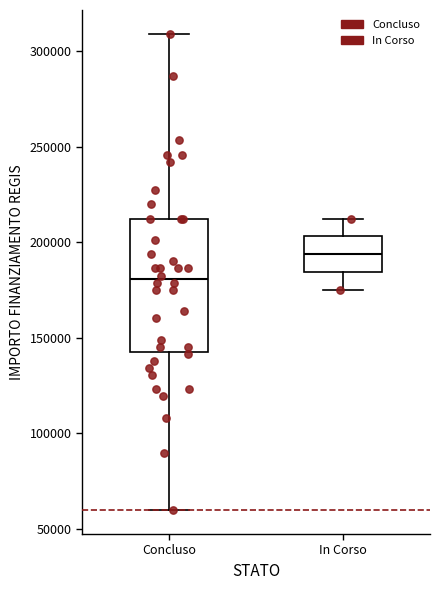

Which box's median line is the highest?

In Corso